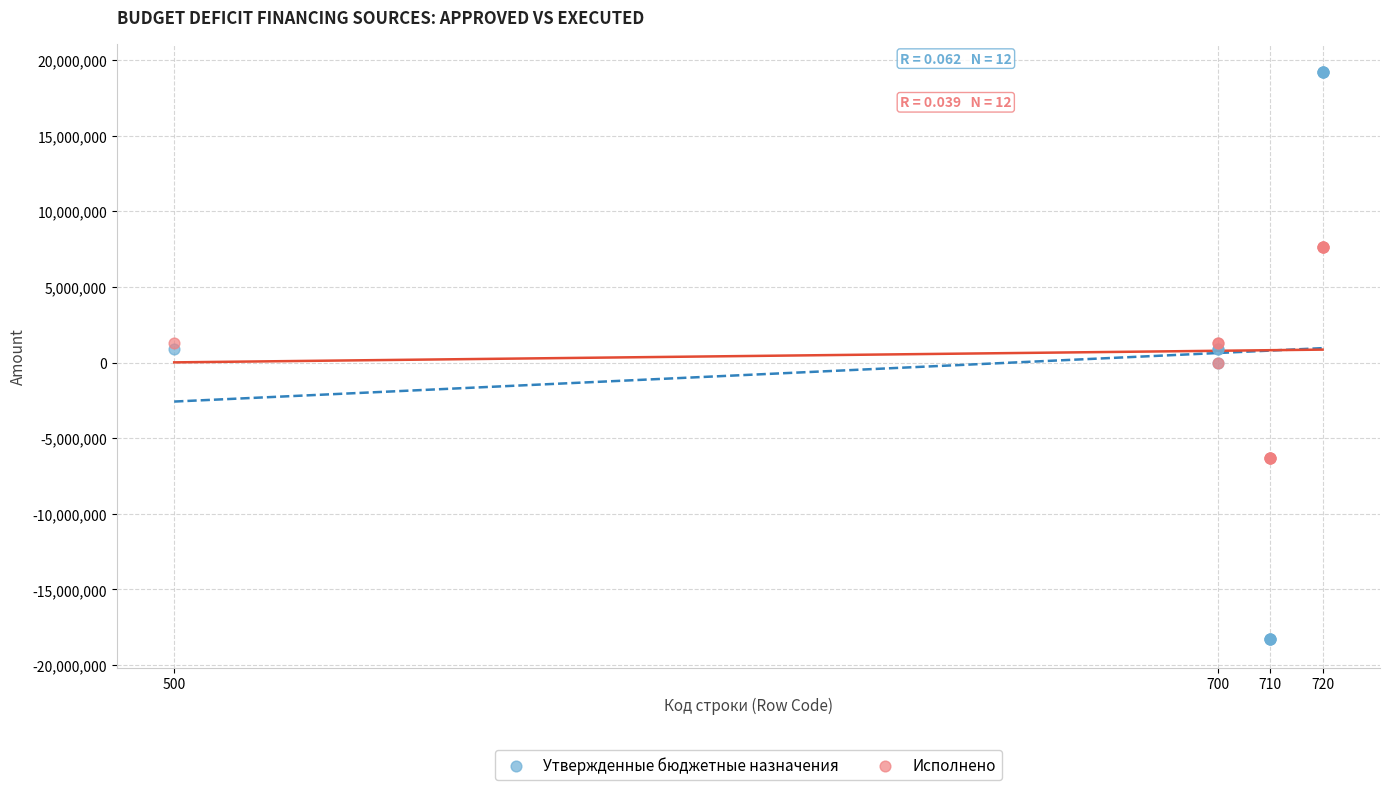

Which series reaches the minimum Y coordinate?

Утвержденные бюджетные назначения